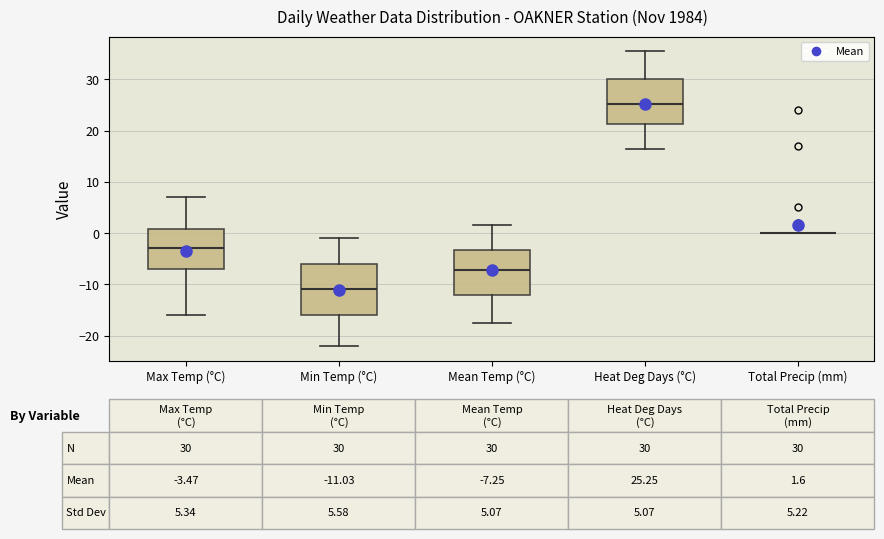

Comparing the boxes themselves (not the whiskers), which one is the tallest?

Min Temp (°C)